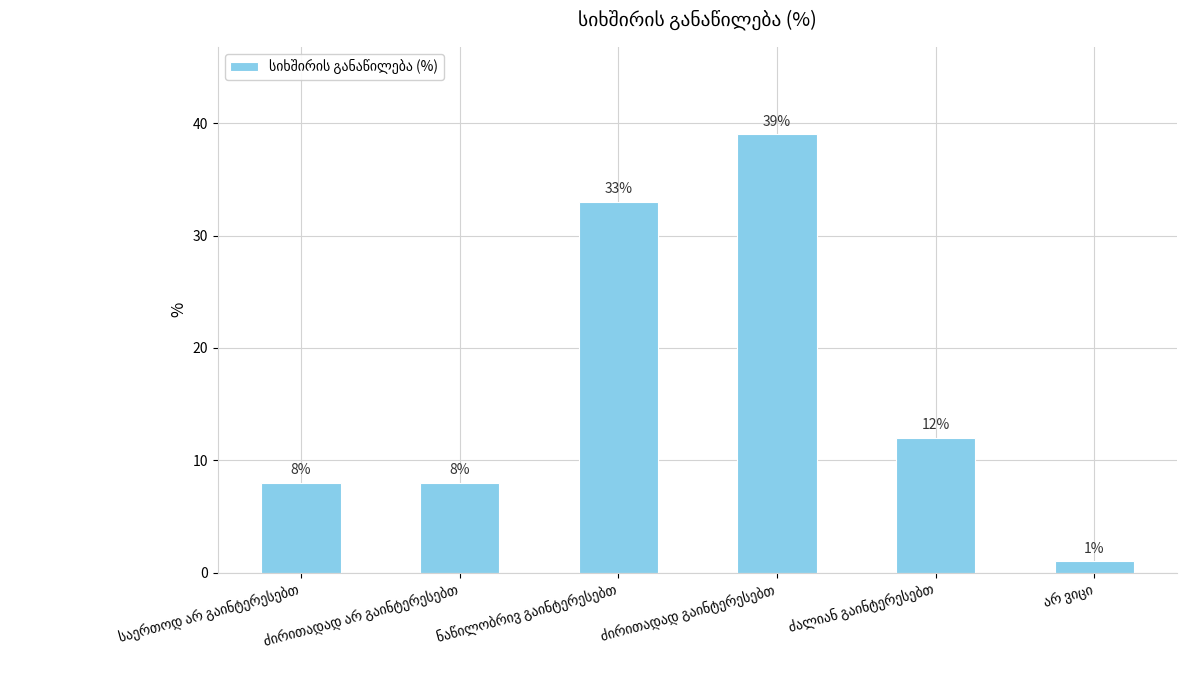

How many values are below 12?

3